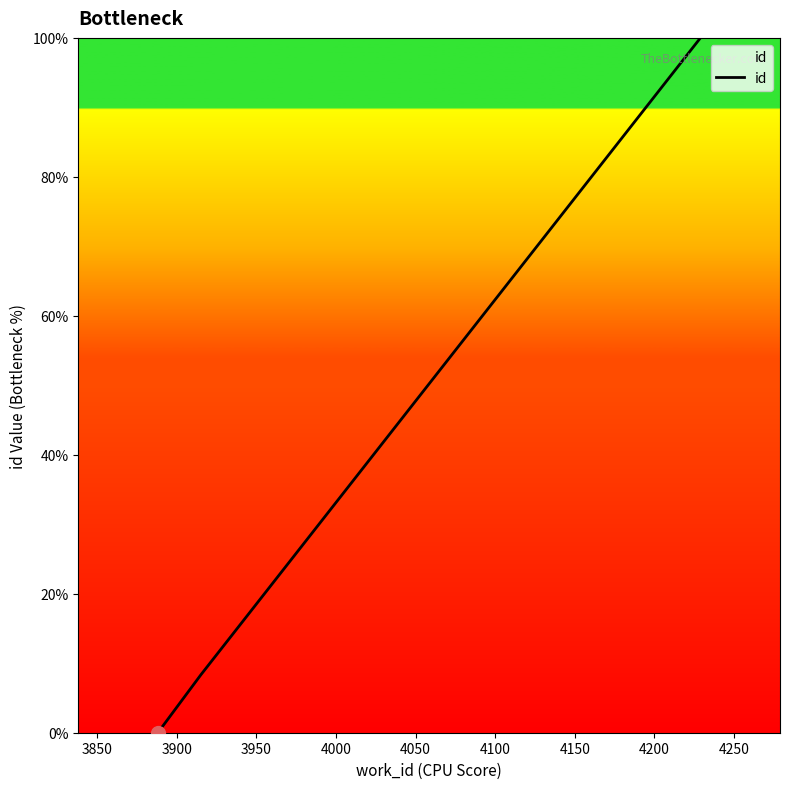

What is the average value?

36.1